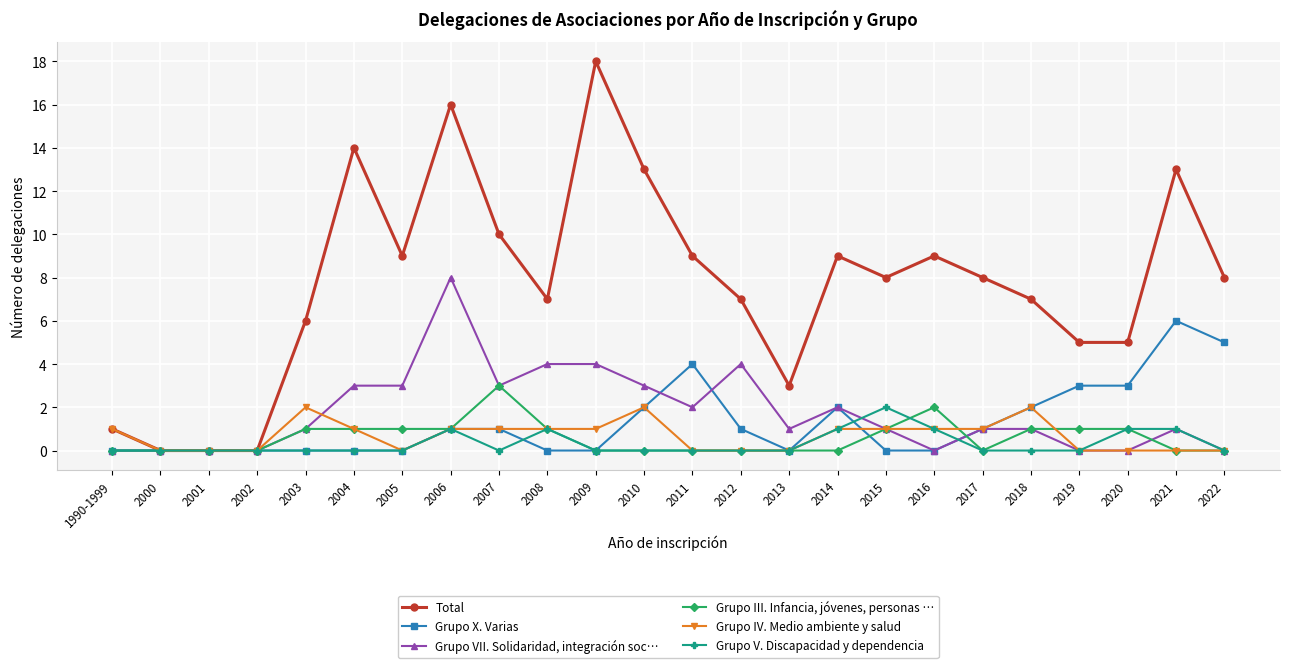

Count the Grupo VII. Solidaridad, integración soc… values in the range 0 to 3.

20